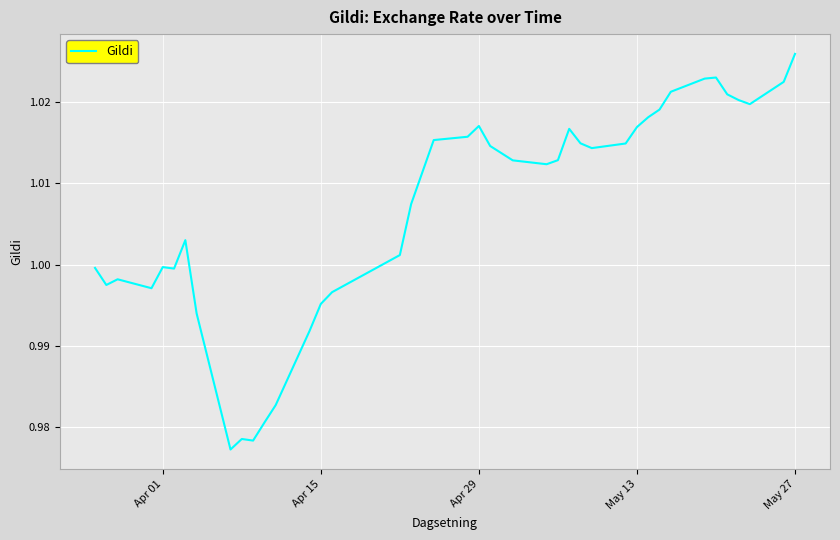

Does the chart display data point markers on the line(s)?

No